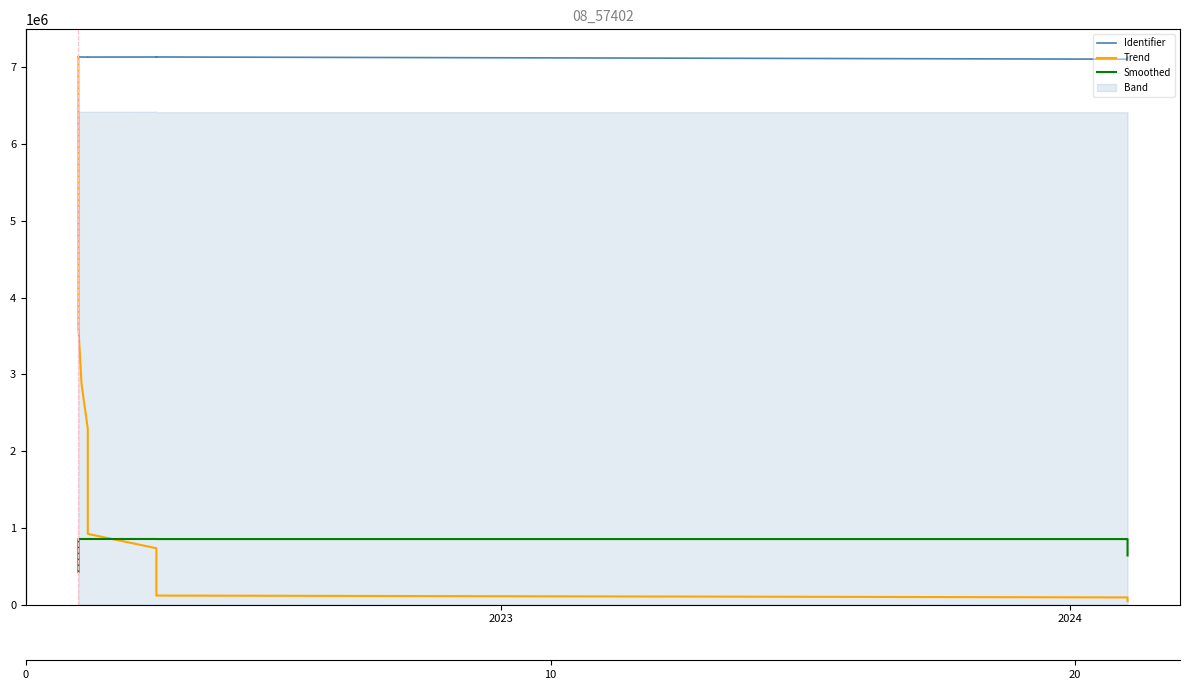

The Smoothed series shows 322642.1 at 8. True or false?

False